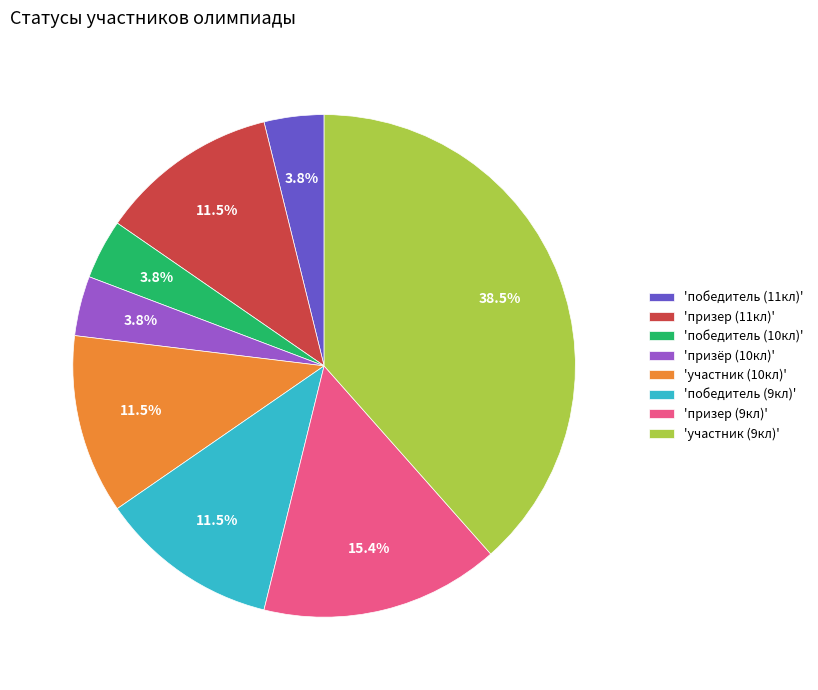

Does any single category account for the majority?

No